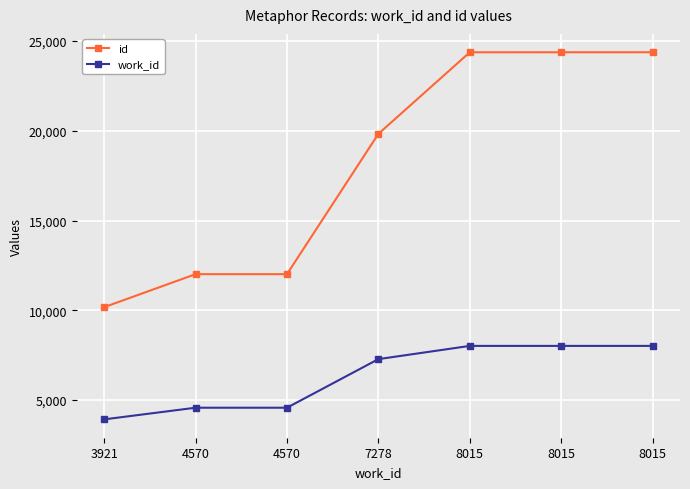

At which category is the sum across all series the highest?

8015